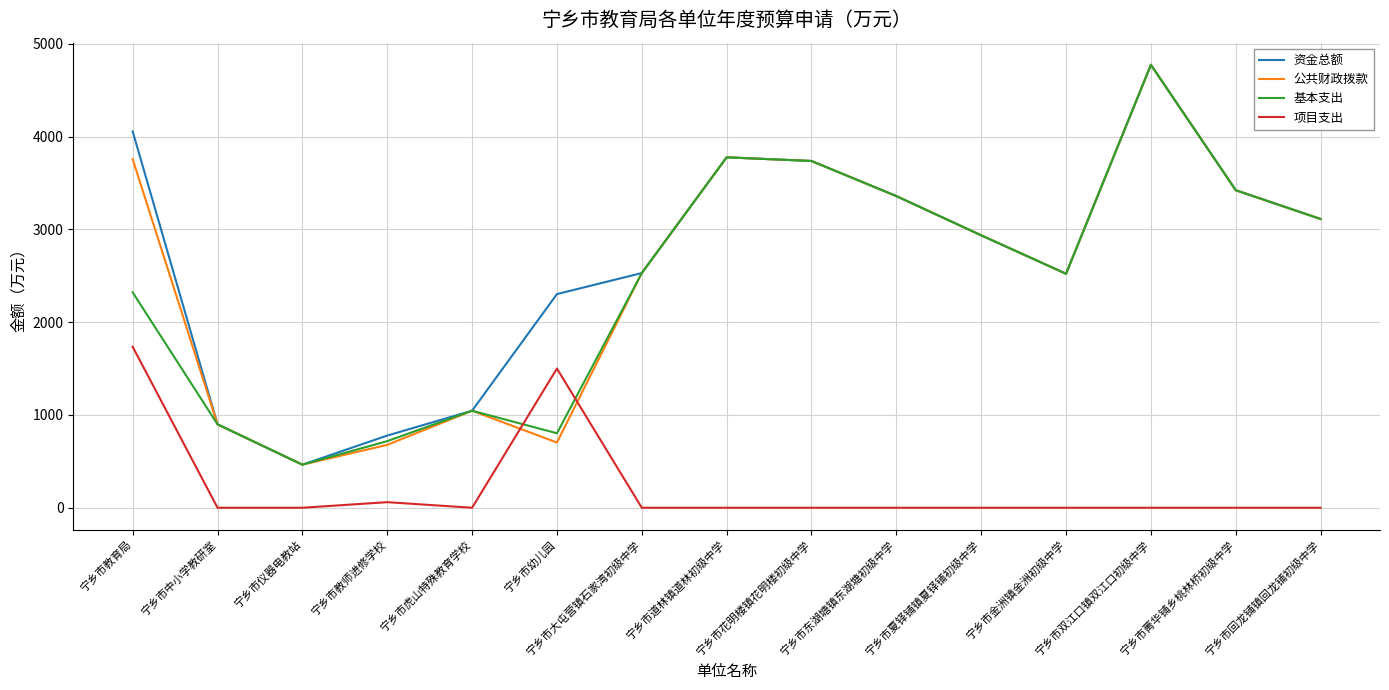

True or false: 基本支出 and 项目支出 cross at least once.

True